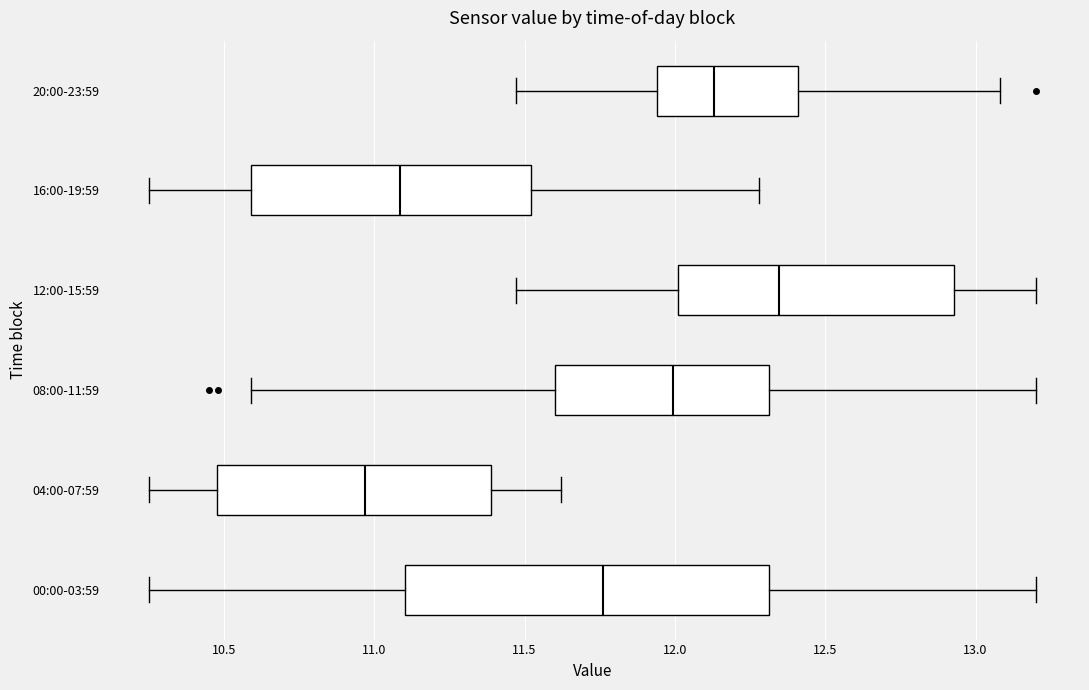

Reading bottom to top, transcribe this box plot: for each box, give where its median line is, the range the box spans, and where its two whiskers end, as read against the x-axis. The values are not printed on the chart, so give them approximately, as read against the axis.

00:00-03:59: median 11.75, box 11.10 to 12.30, whiskers 10.25 to 13.20
04:00-07:59: median 10.95, box 10.50 to 11.40, whiskers 10.25 to 11.60
08:00-11:59: median 12.00, box 11.60 to 12.30, whiskers 10.60 to 13.20
12:00-15:59: median 12.35, box 12.00 to 12.95, whiskers 11.45 to 13.20
16:00-19:59: median 11.10, box 10.60 to 11.50, whiskers 10.25 to 12.30
20:00-23:59: median 12.15, box 11.95 to 12.40, whiskers 11.45 to 13.10